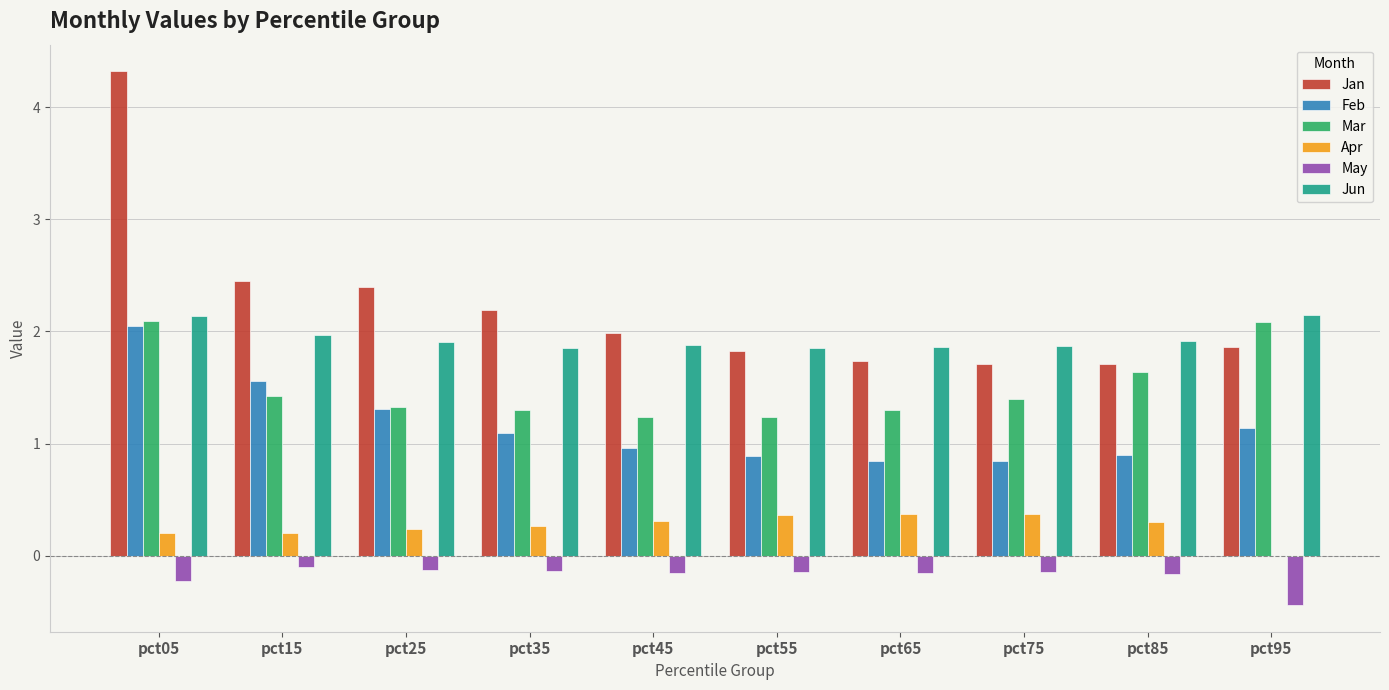

What is the sum of all Apr values?

2.6